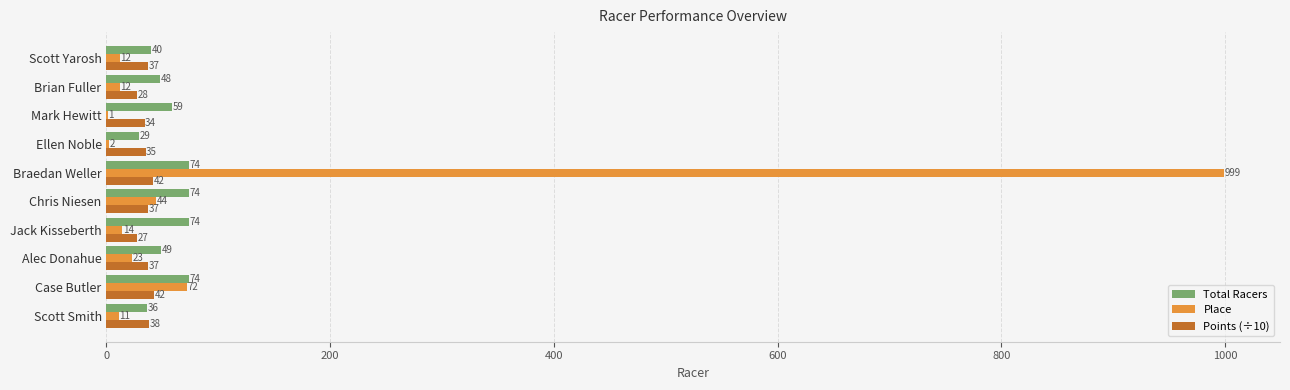

What is the approximate value of Place at Jack Kisseberth?

14.0